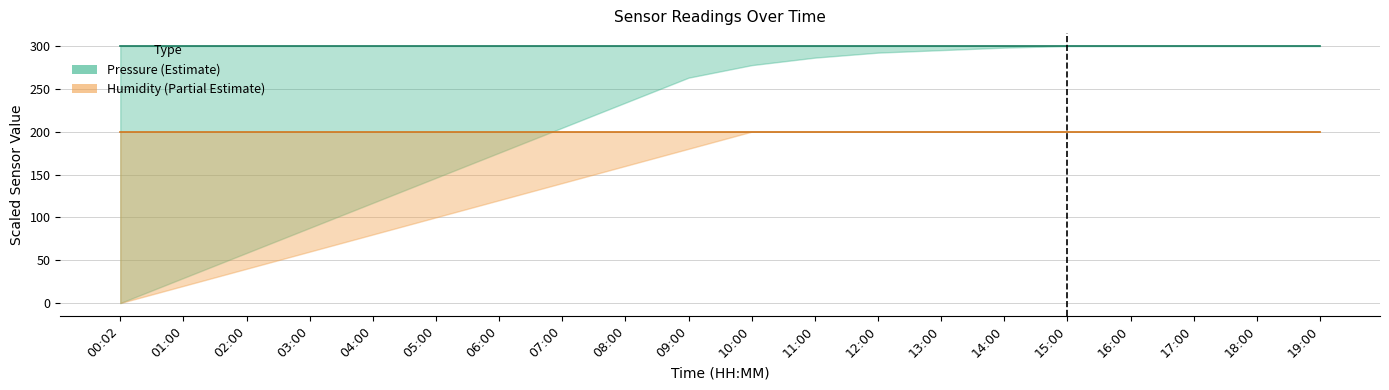

What is the spread (max minus min) of values at 17:00?

100